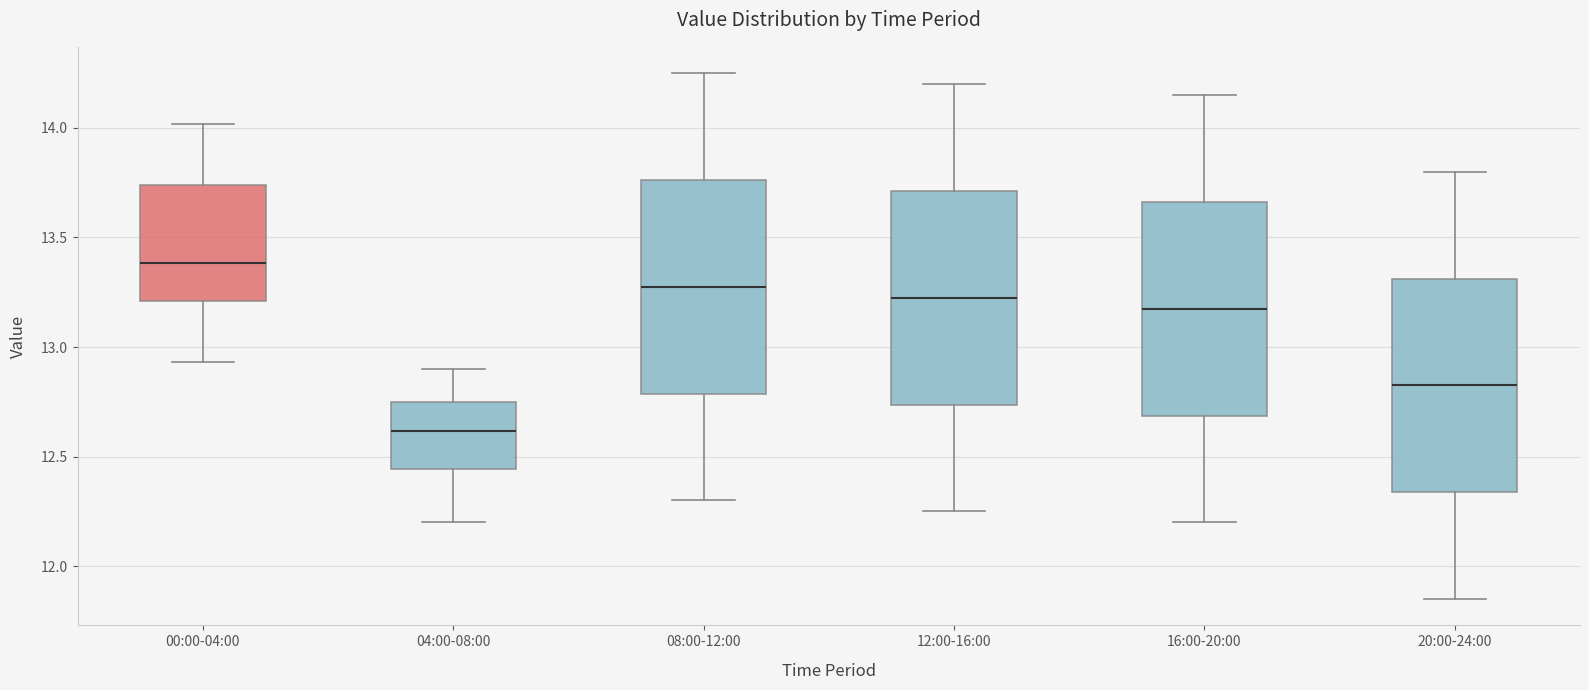

Reading left to right, transcribe this box plot: for each box, give where its median line is, the range the box spans, and where its two whiskers end, as read against the y-axis. The values are not printed on the chart, so give them approximately, as read against the axis.

00:00-04:00: median 13.40, box 13.20 to 13.75, whiskers 12.95 to 14.00
04:00-08:00: median 12.60, box 12.45 to 12.75, whiskers 12.20 to 12.90
08:00-12:00: median 13.30, box 12.80 to 13.75, whiskers 12.30 to 14.25
12:00-16:00: median 13.25, box 12.75 to 13.70, whiskers 12.25 to 14.20
16:00-20:00: median 13.20, box 12.70 to 13.65, whiskers 12.20 to 14.15
20:00-24:00: median 12.85, box 12.35 to 13.30, whiskers 11.85 to 13.80